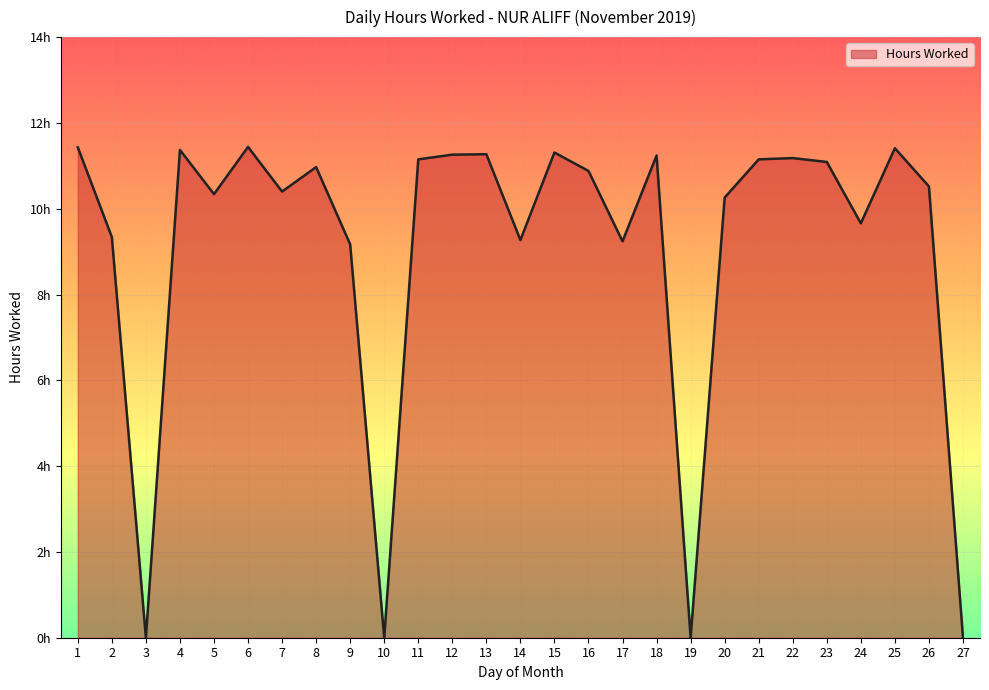

Reading left to right, list all the values displayed in this chart.

1=11.4	2=9.3	3=0.0	4=11.4	5=10.3	6=11.4	7=10.4	8=11.0	9=9.2	10=0.0	11=11.2	12=11.3	13=11.3	14=9.3	15=11.3	16=10.9	17=9.2	18=11.2	19=0.0	20=10.3	21=11.2	22=11.2	23=11.1	24=9.7	25=11.4	26=10.5	27=0.0